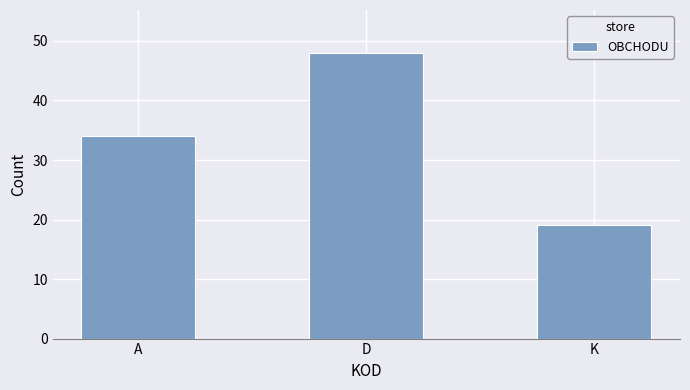

What is the difference between the second highest and minimum values?

15